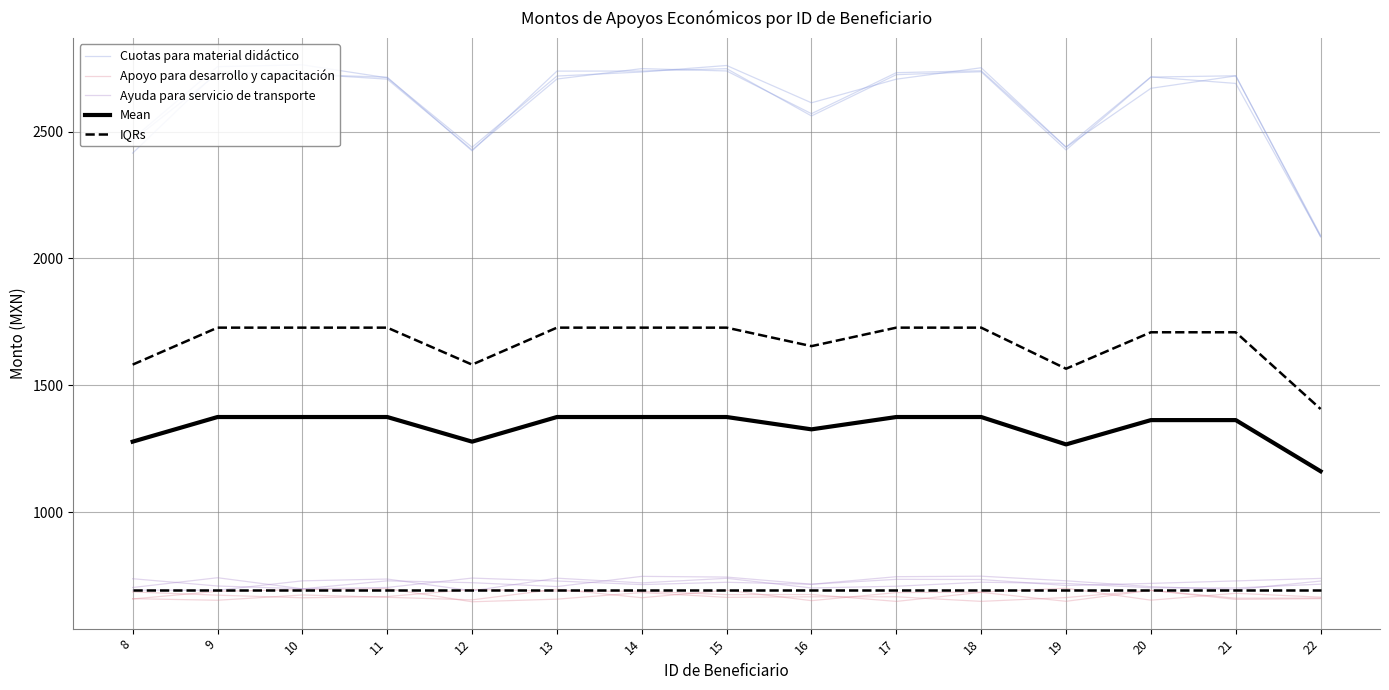

How many series are shown in this chart?

5